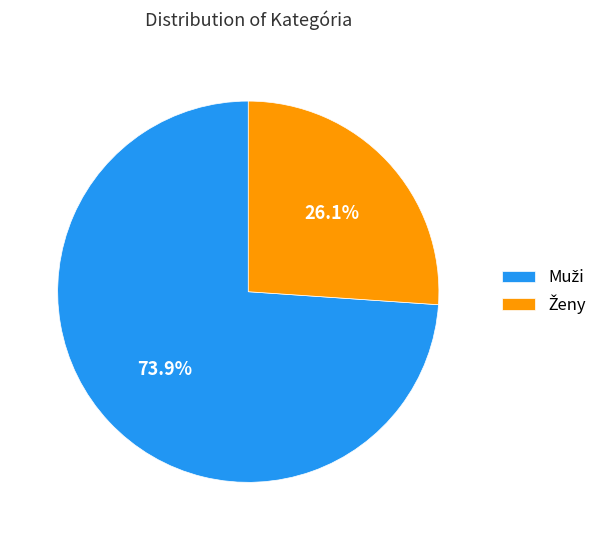

Is there a majority slice in this chart?

Yes